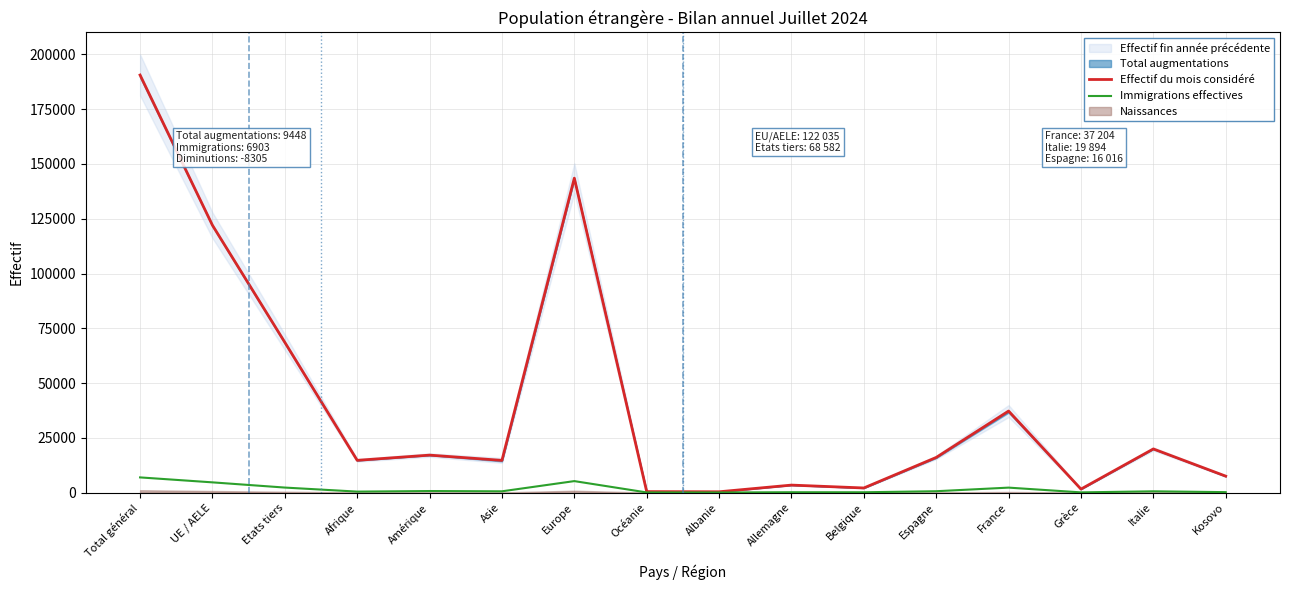

Reading right to left, extract all data points from this chart.

Effectif du mois considéré: 7481	19894	1568	37204	16016	2079	3392	342	418	143529	14677	17076	14693	68582	122035	190617
Immigrations effectives: 173	556	68	2238	595	120	134	21	36	5213	555	681	417	2263	4640	6903